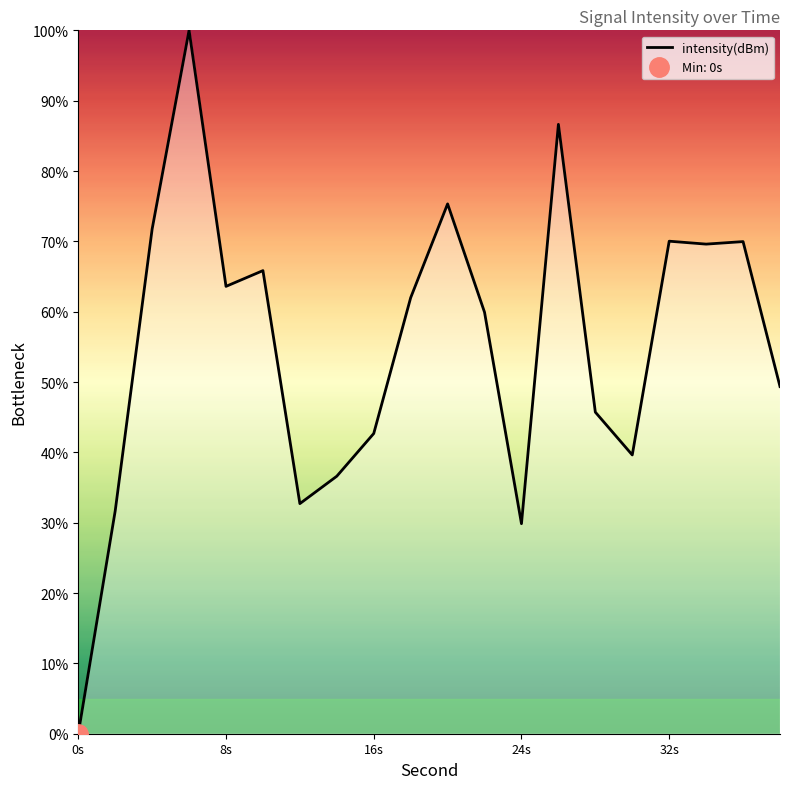

At which label does intensity(dBm) reach its minimum?

0s